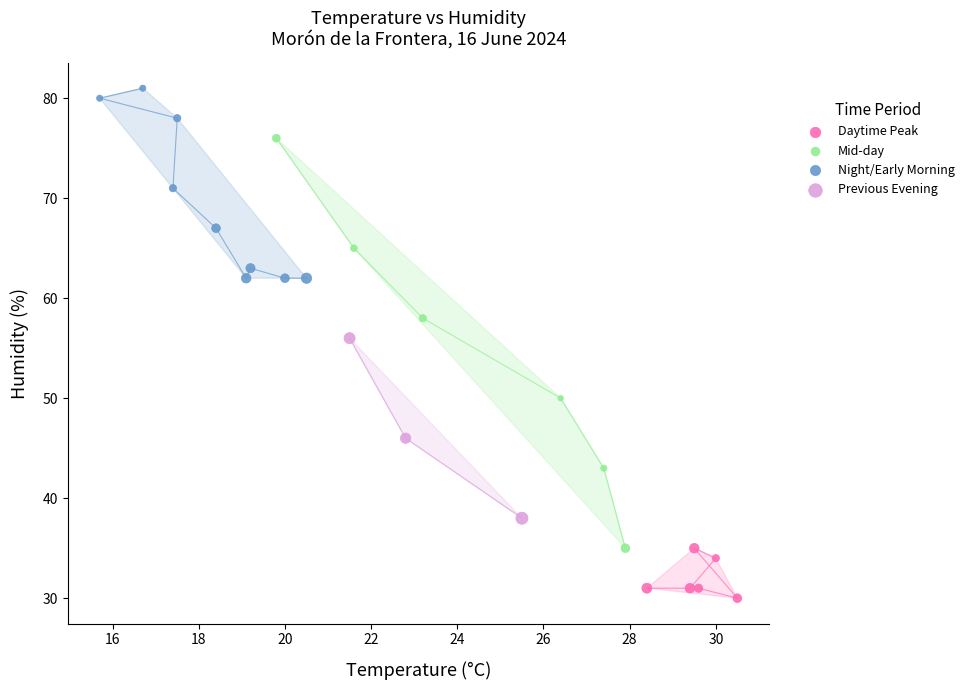

Which series has the largest Y range (max minus min)?

Mid-day